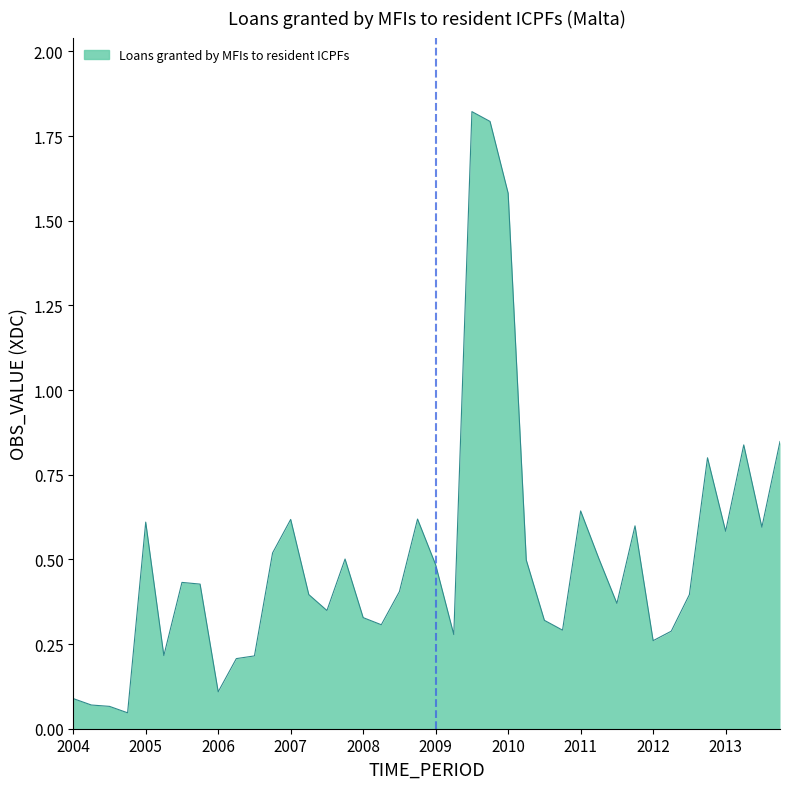

Does the chart have visible grid lines?

No